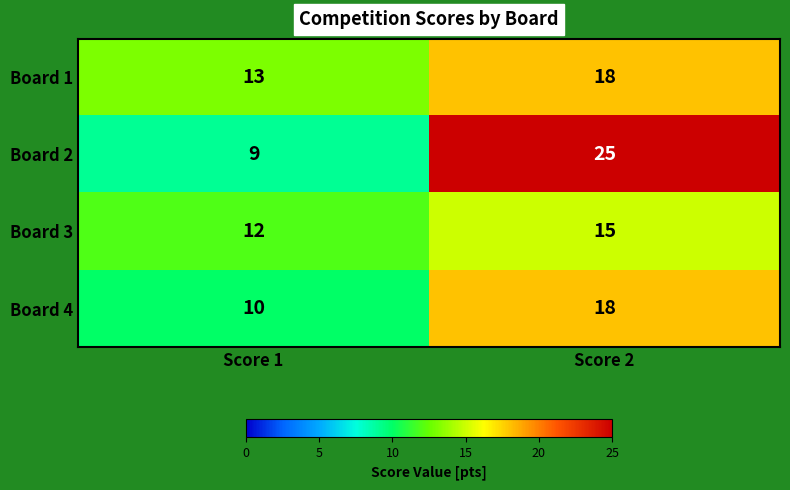

Reading left to right, transcribe all the data shown in this chart.

Board 1: Score 1=13	Score 2=18
Board 2: Score 1=9	Score 2=25
Board 3: Score 1=12	Score 2=15
Board 4: Score 1=10	Score 2=18